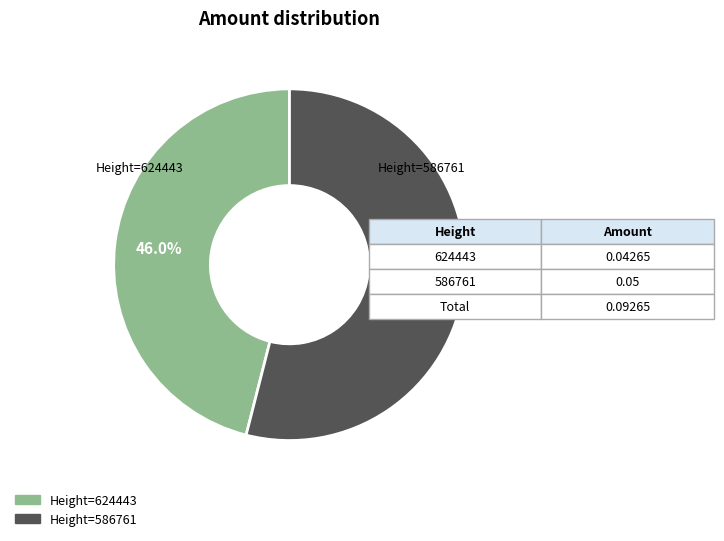

Is there any slice that represents more than half of the pie?

Yes